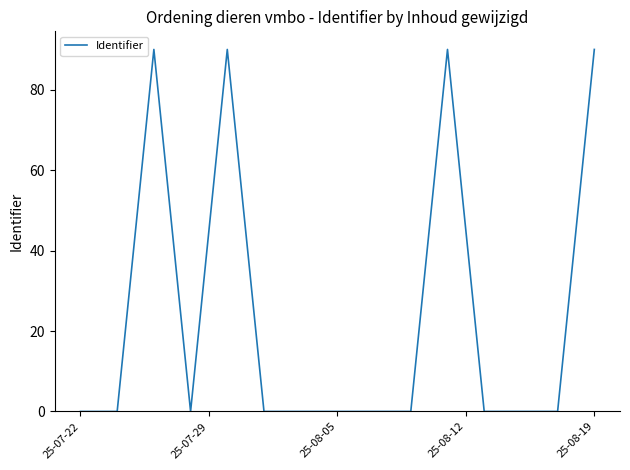

How many values are above zero?

14